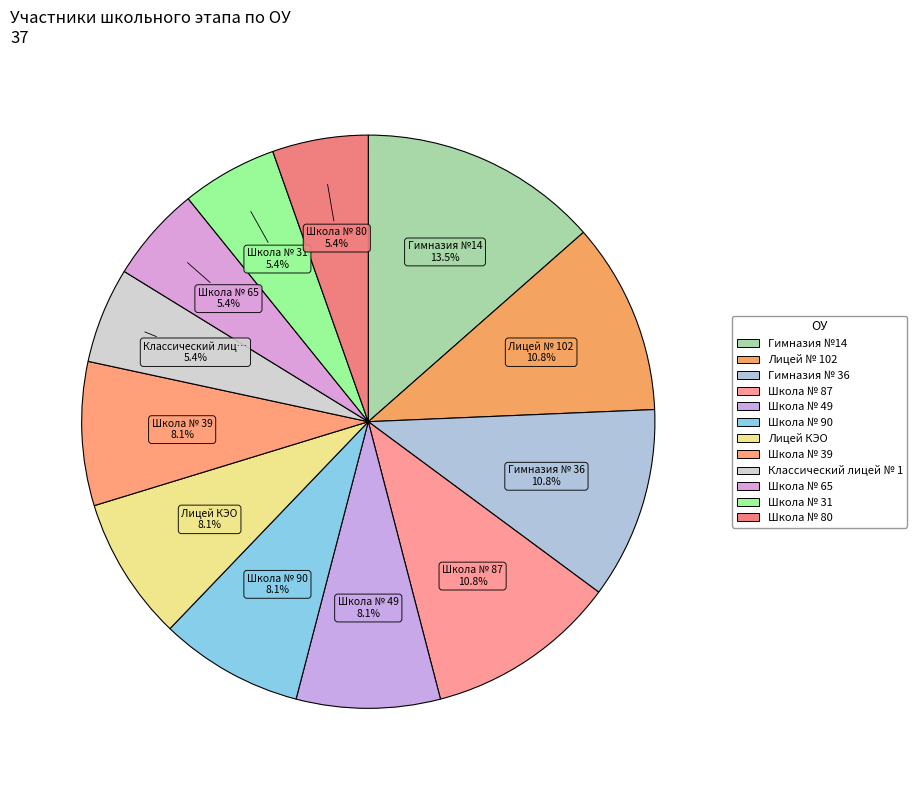

To the nearest percent, what is the average slice percentage?

8%